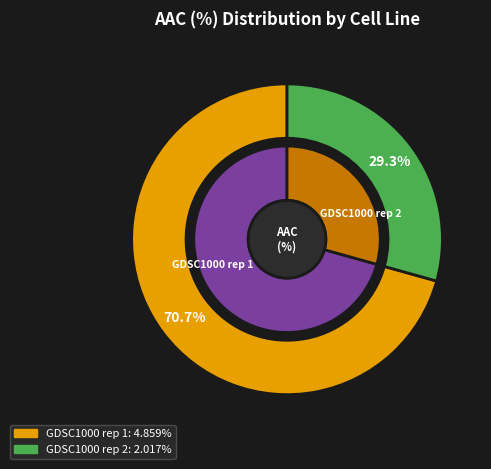

How much of the chart is everything except GDSC1000 rep 2?

70.7%